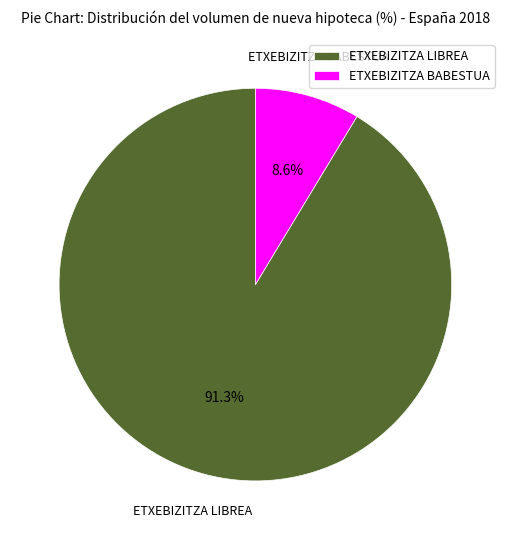

Count the number of slices in the pie.

2